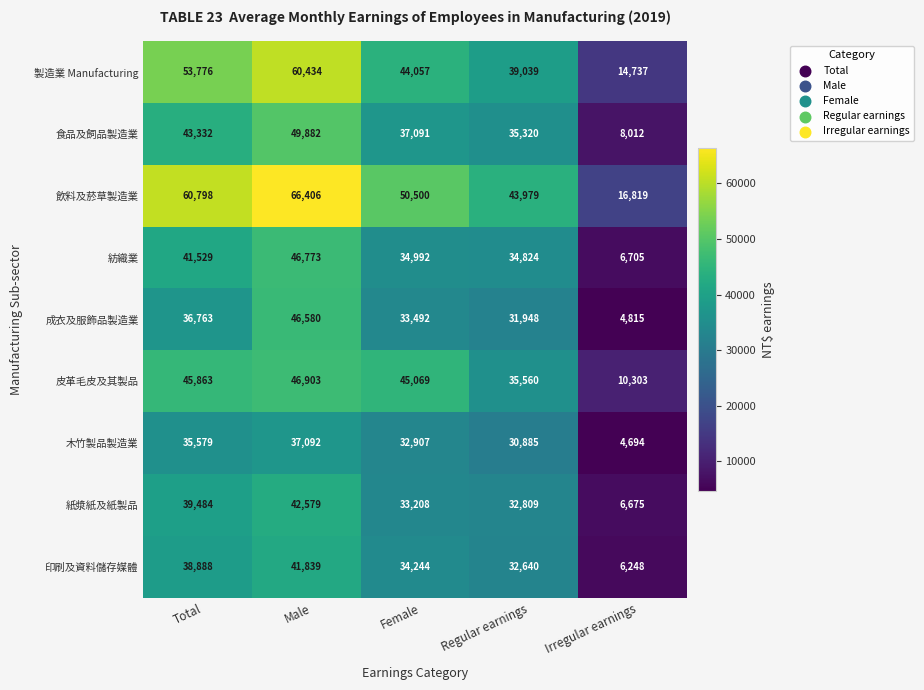

True or false: 食品及飼品製造業 has a value of 71058 at Male.

False